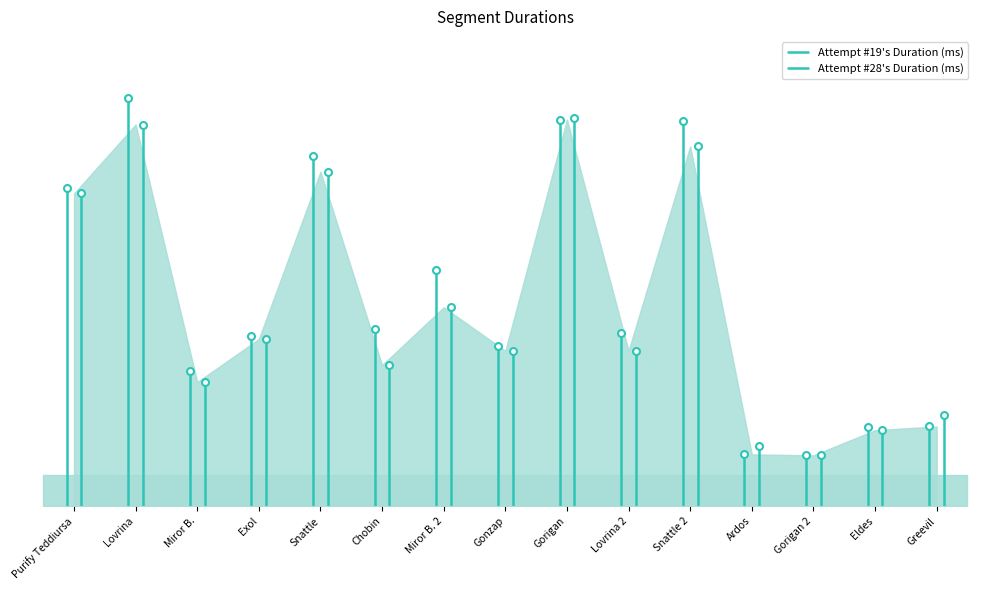

Reading right to left, extract all data points from this chart.

Attempt #19's Duration (ms): Greevil=506530	Eldes=505446	Gorigan 2=323169	Ardos=329026	Snattle 2=2446748	Lovrina 2=1101957	Gorigan=2453947	Gonzap=1015217	Miror B. 2=1499358	Chobin=1126217	Snattle=2220695	Exol=1082547	Miror B.=859898	Lovrina=2590019	Purify Teddiursa=2021322
Attempt #28's Duration (ms): Greevil=576952	Eldes=482883	Gorigan 2=323549	Ardos=381486	Snattle 2=2284317	Lovrina 2=987487	Gorigan=2463659	Gonzap=986539	Miror B. 2=1262763	Chobin=895604	Snattle=2123314	Exol=1061783	Miror B.=788216	Lovrina=2422128	Purify Teddiursa=1984931